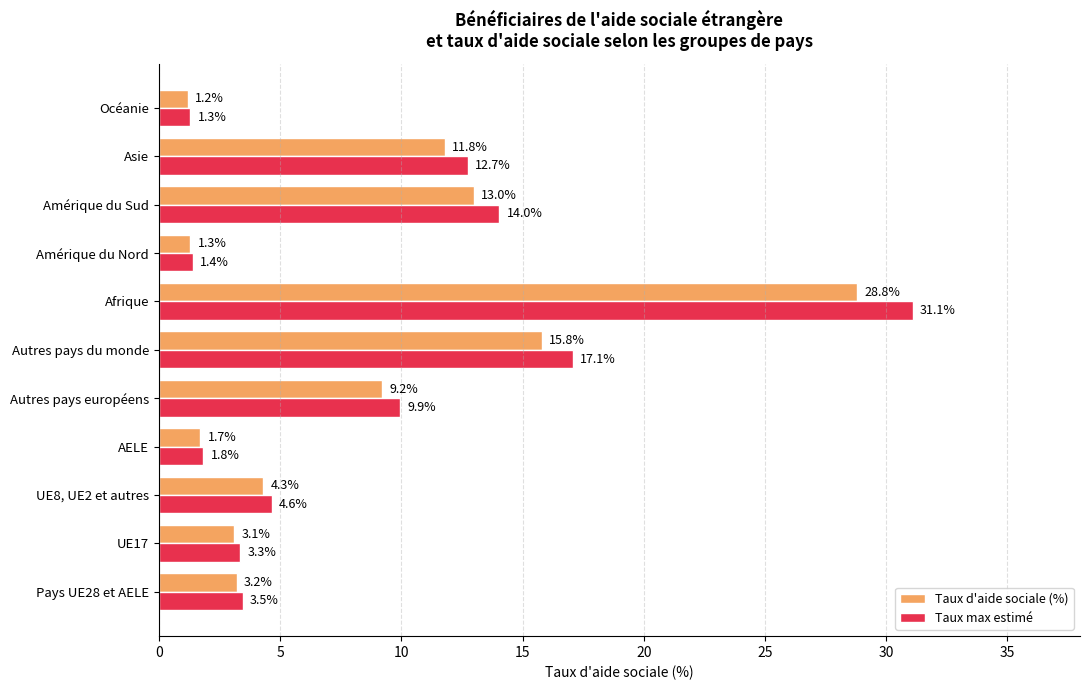

List the series in order of their overall mean, lowest first.

Taux d'aide sociale (%), Taux max estimé